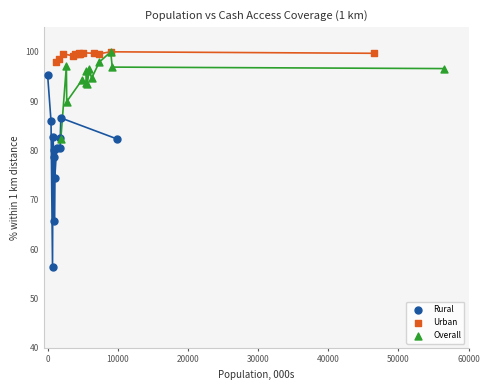

Which series contains the lowest Y value?

Rural